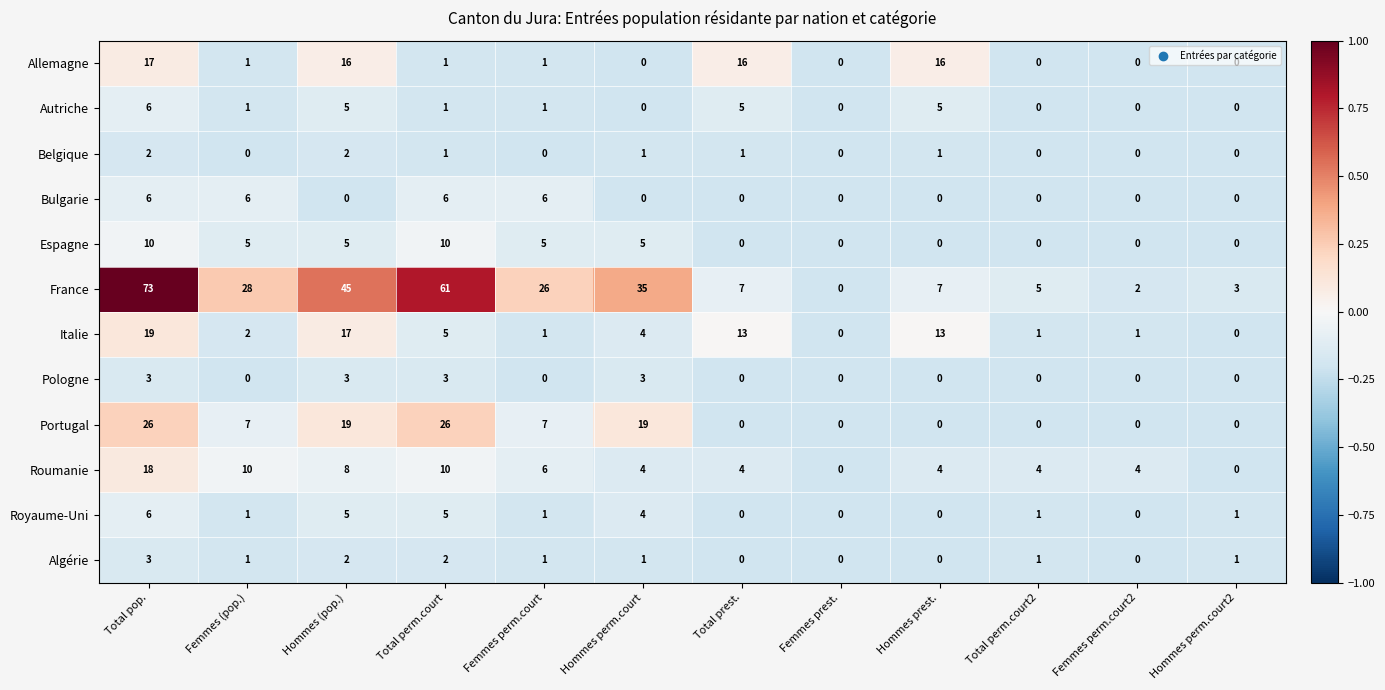

What is the minimum value shown in the chart?

0